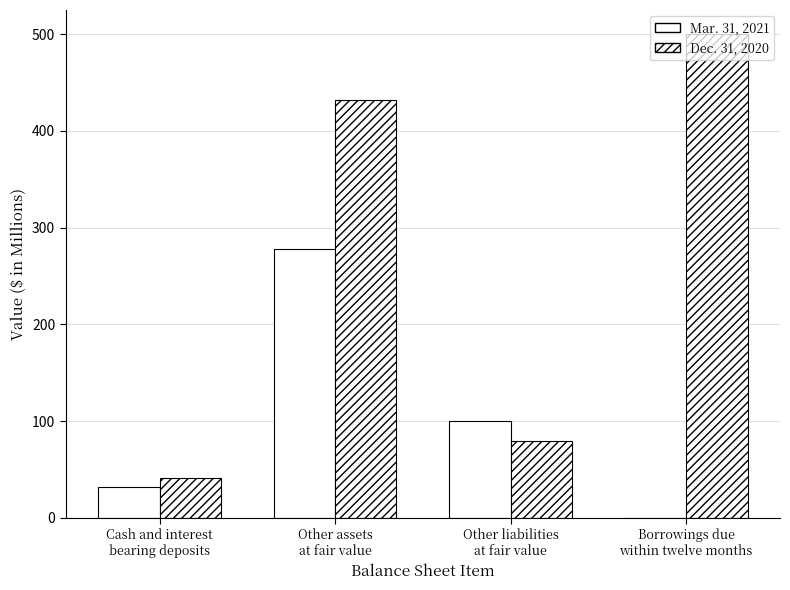

Are the bars horizontal?

No